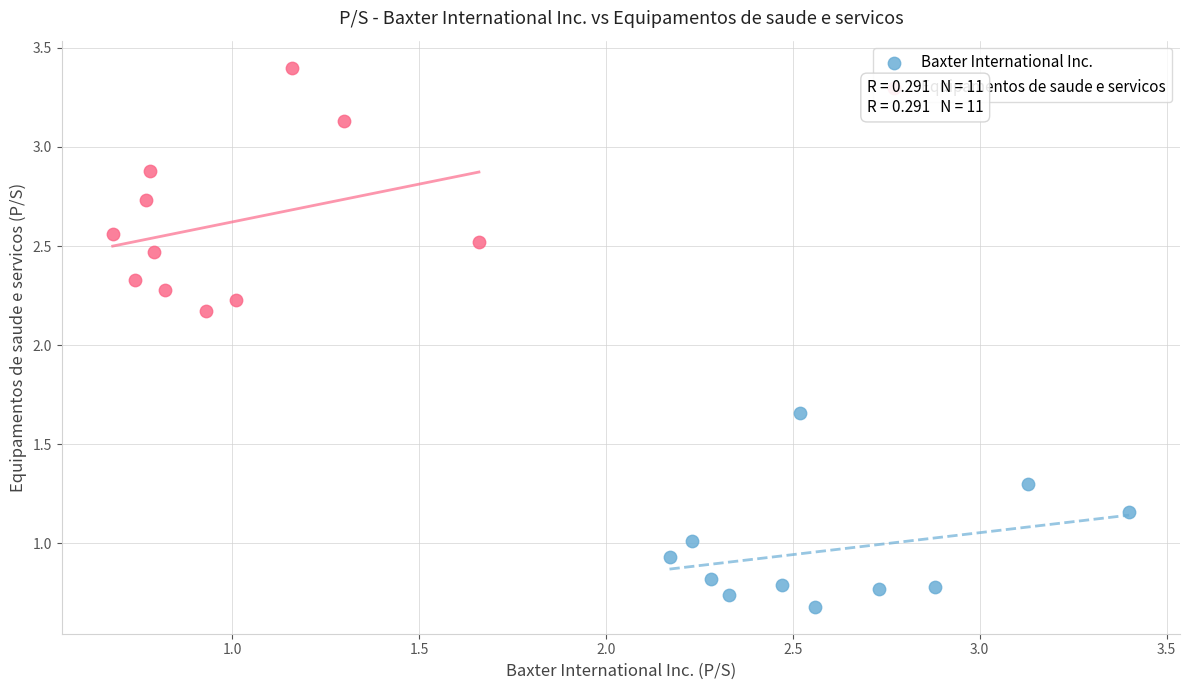

Which series reaches the maximum Y coordinate?

Equipamentos de saude e servicos